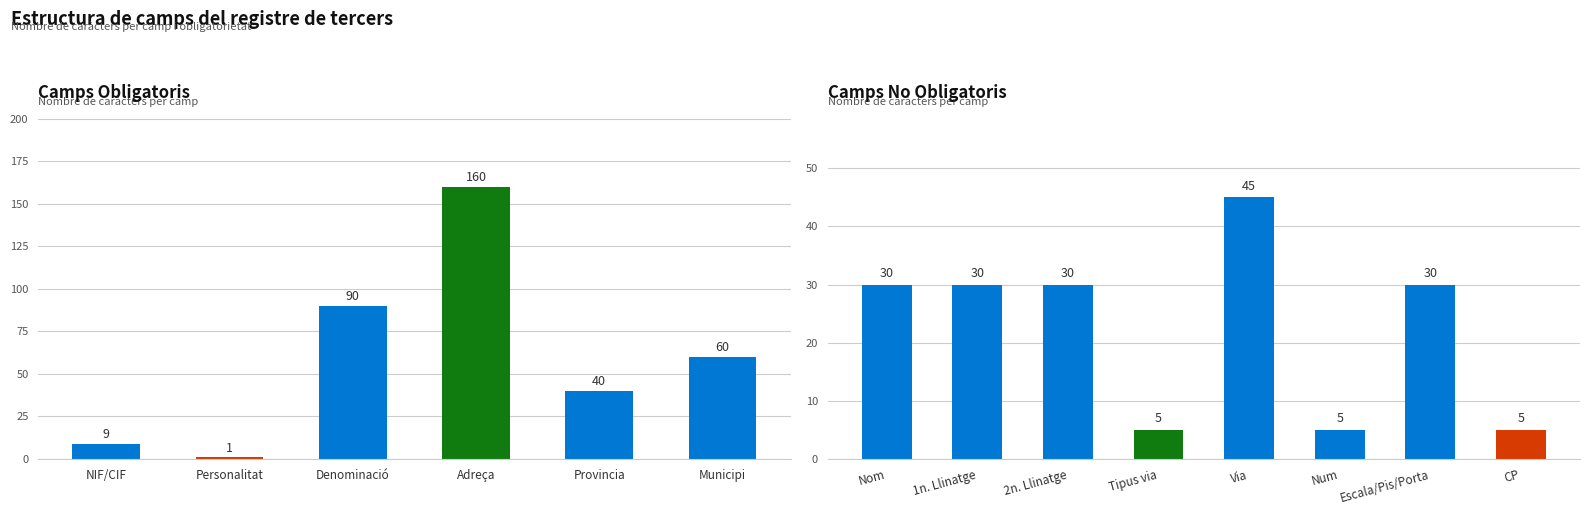

Where is the data nearest to the value 100?

Denominació